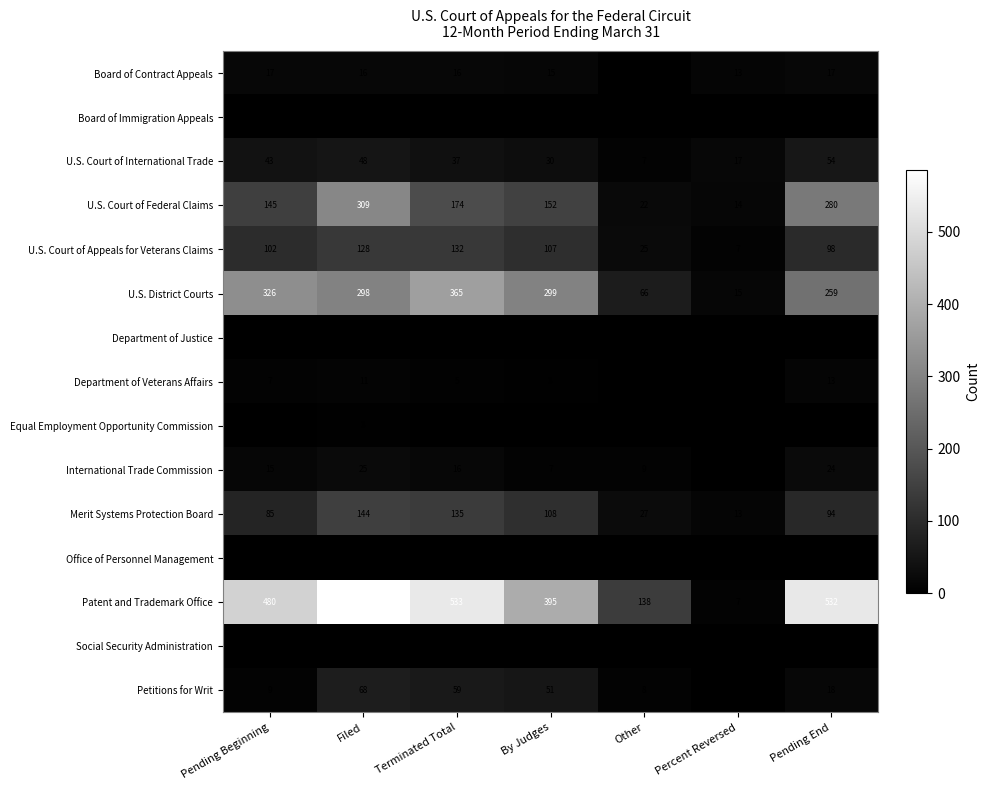

The value of Department of Veterans Affairs at Filed is 18. True or false?

False